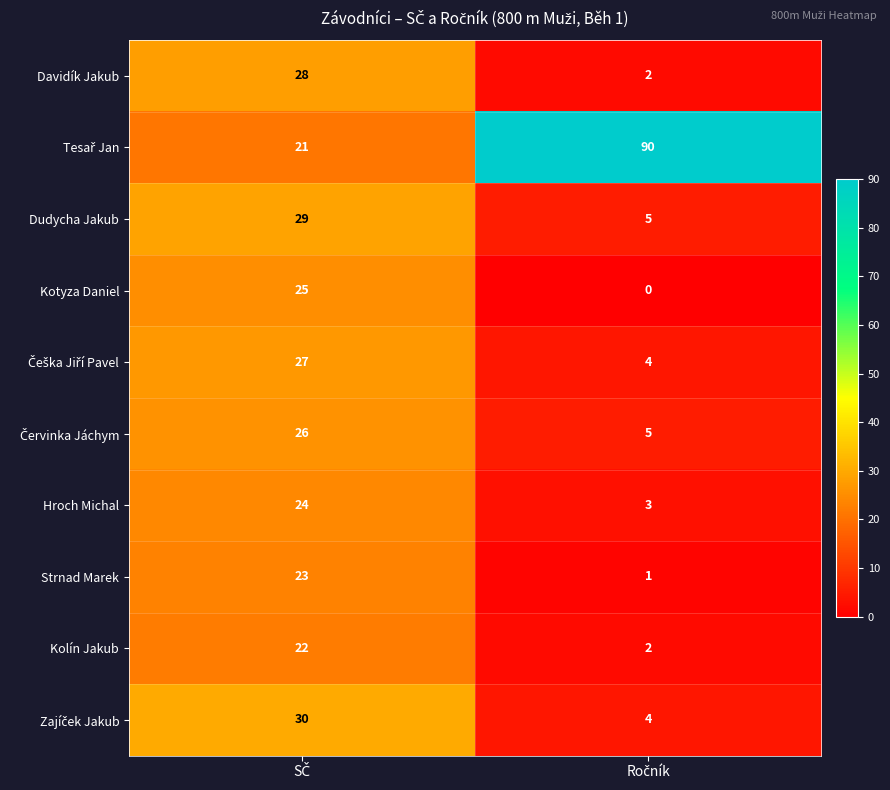

How many categories are shown in the chart?

2